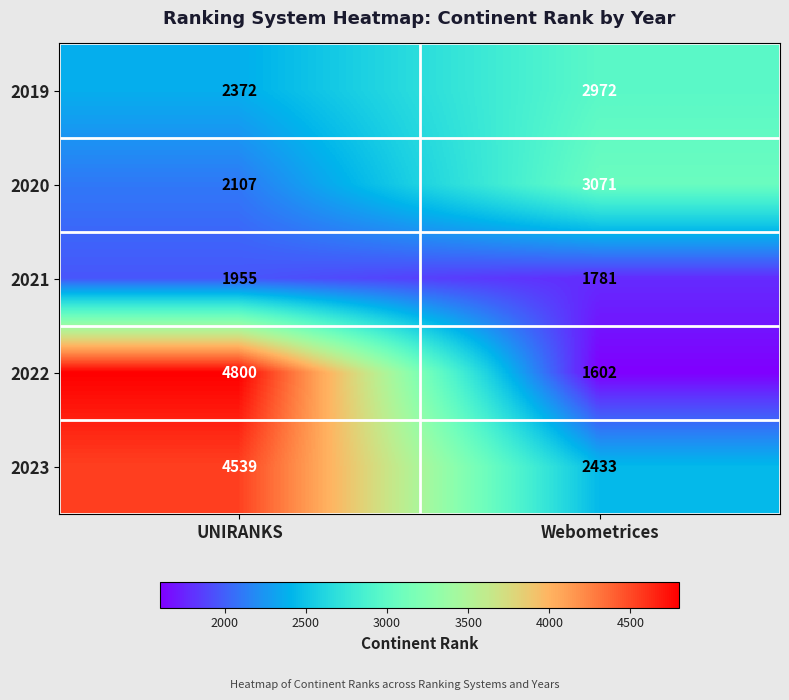

Which series has the largest range (max minus min)?

2022